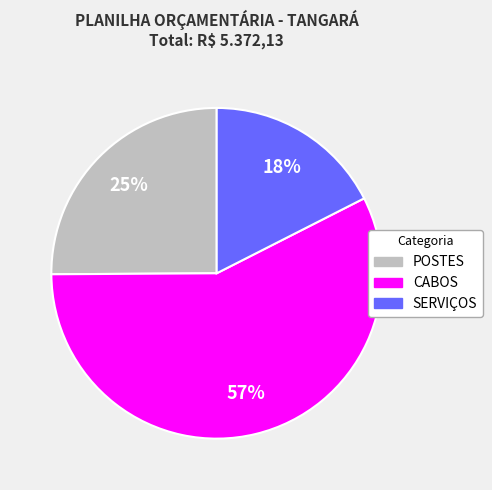

Is SERVIÇOS the majority of the pie?

No